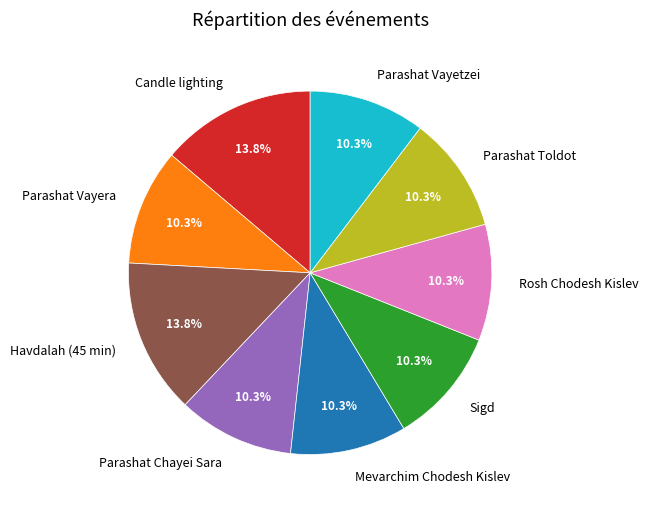

Is Candle lighting the majority of the pie?

No